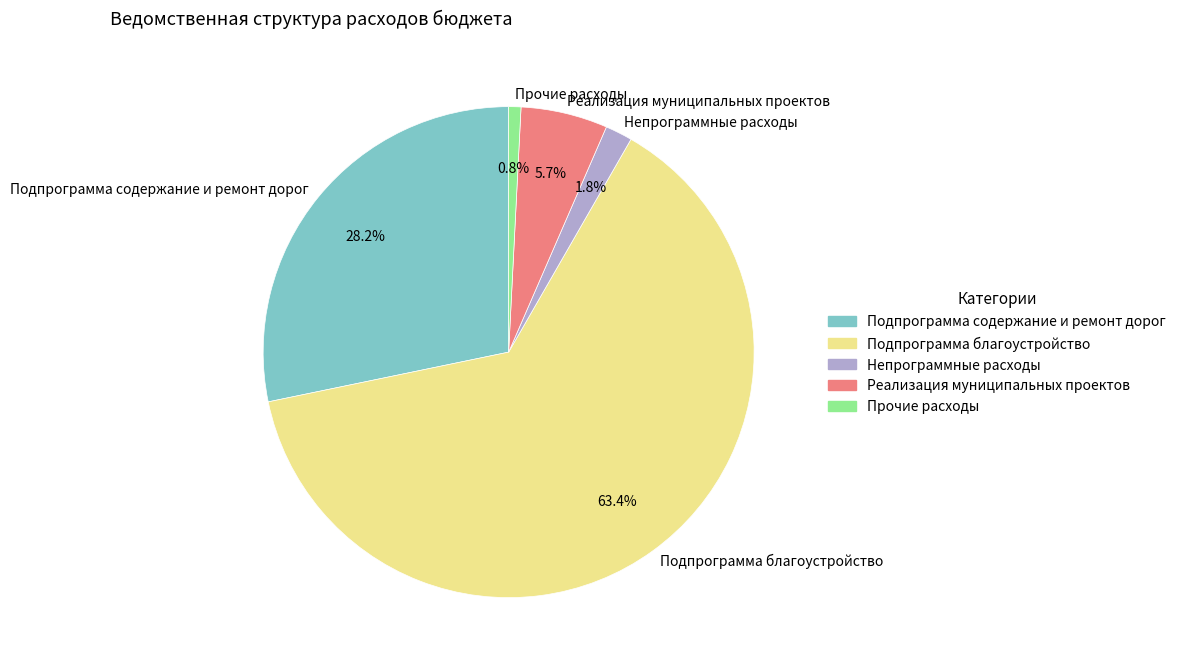

Count the number of slices in the pie.

5